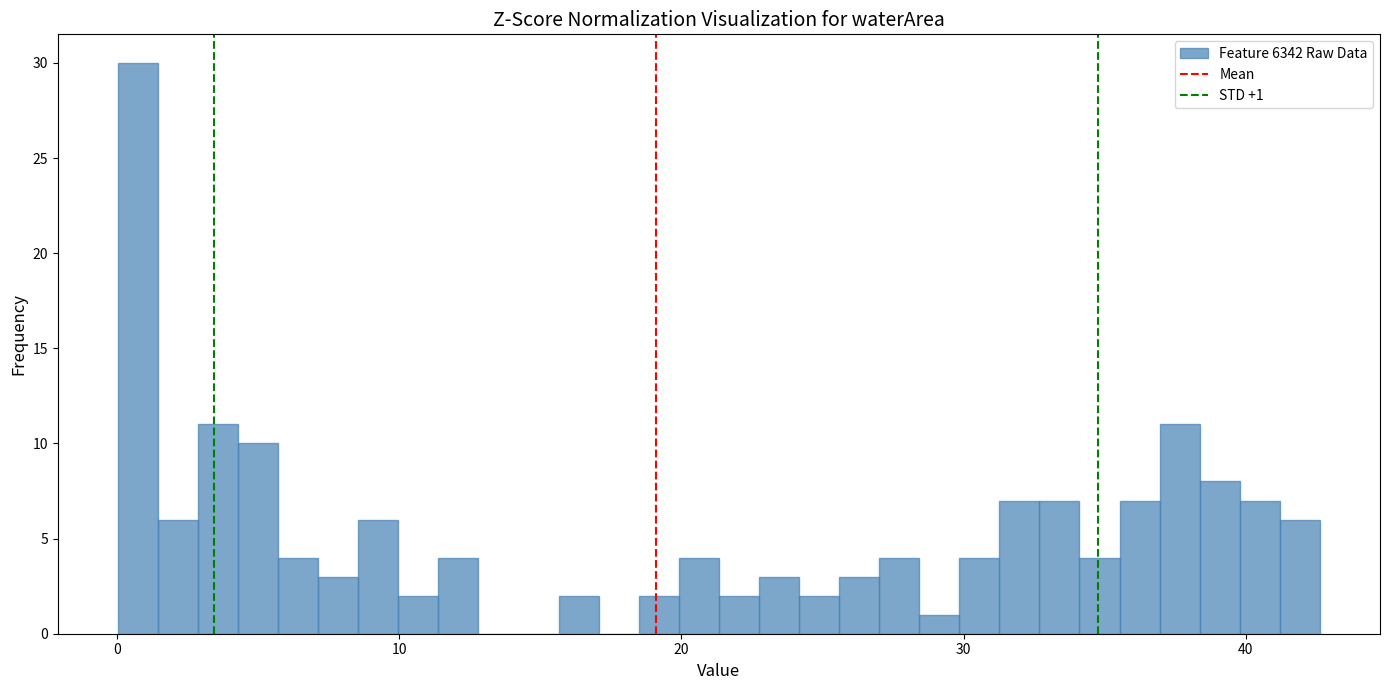

Around what value on the x-axis is the tallest bar? Give the approximate position of its centre, as read against the axis.

1